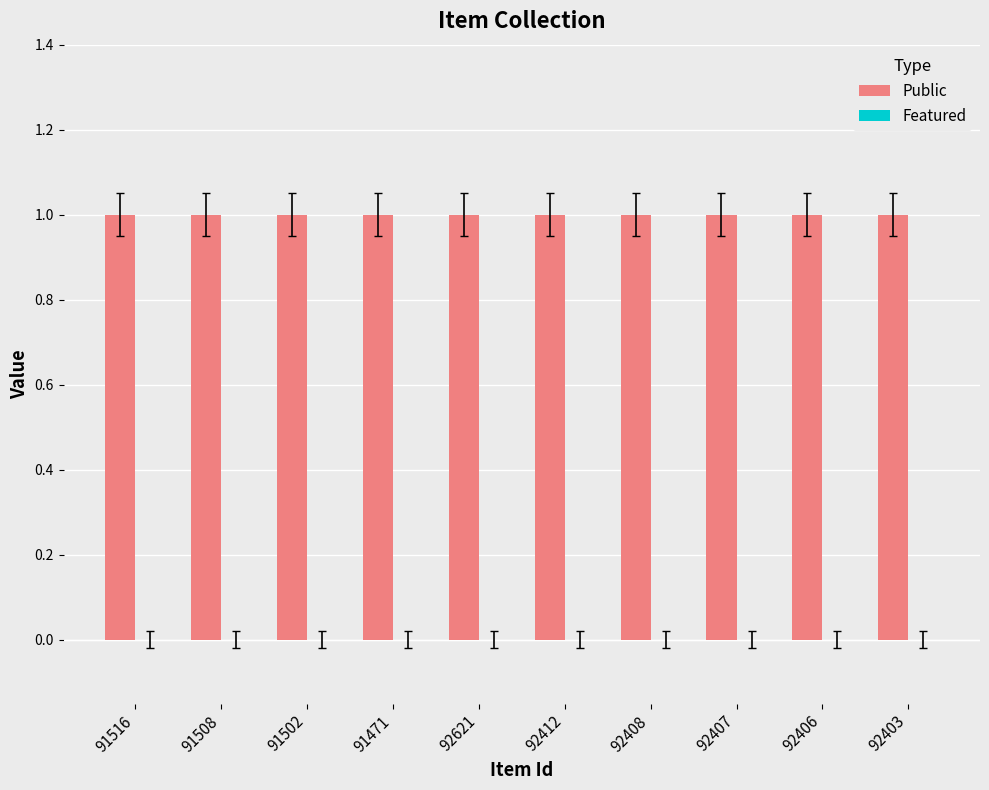

The Featured series shows 0 at 91516. True or false?

True